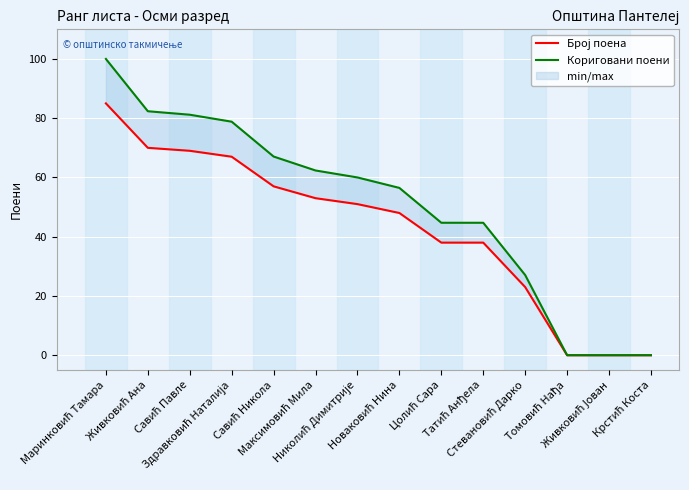

Rank the categories by Кориговани поени value from highest to lowest.

Маринковић Тамара, Живковић Ана, Савић Павле, Здравковић Наталија, Савић Никола, Максимовић Мила, Николић Димитрије, Новаковић Нина, Цолић Сара, Татић Анђела, Стевановић Дарко, Томовић Нађа, Живковић Јован, Крстић Коста